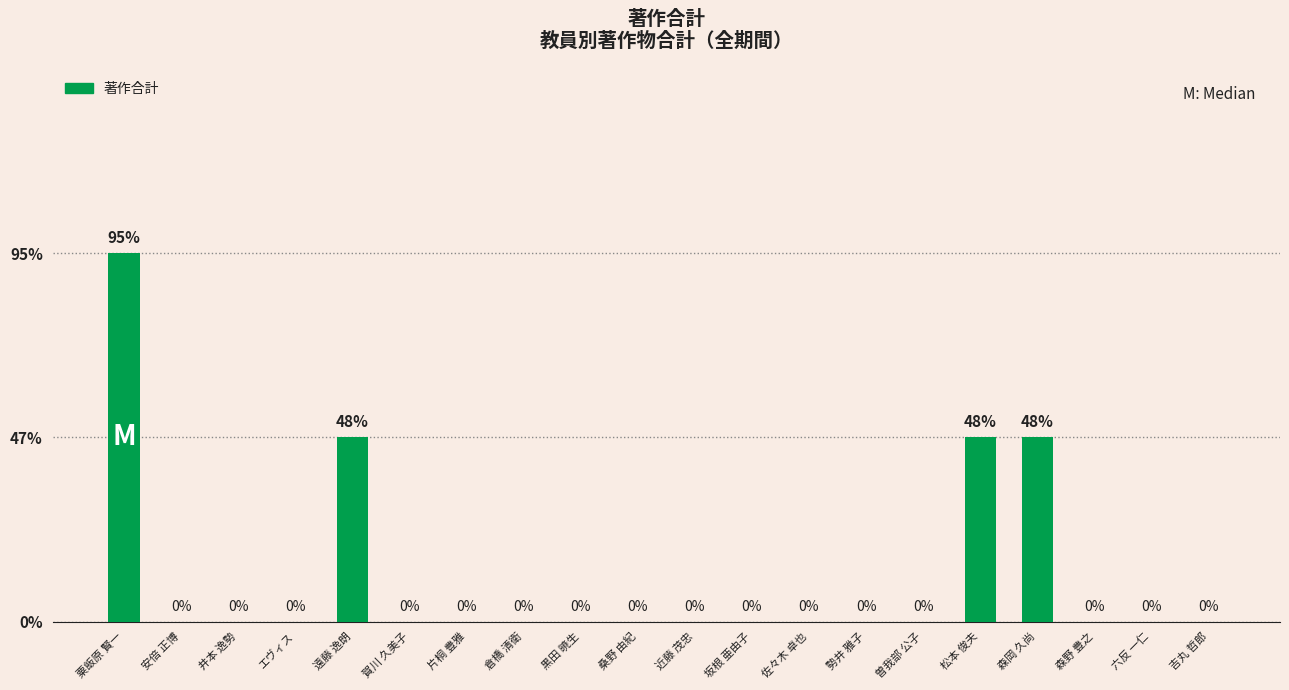

Is it true that the value at 松本 俊夫 is 2?

False